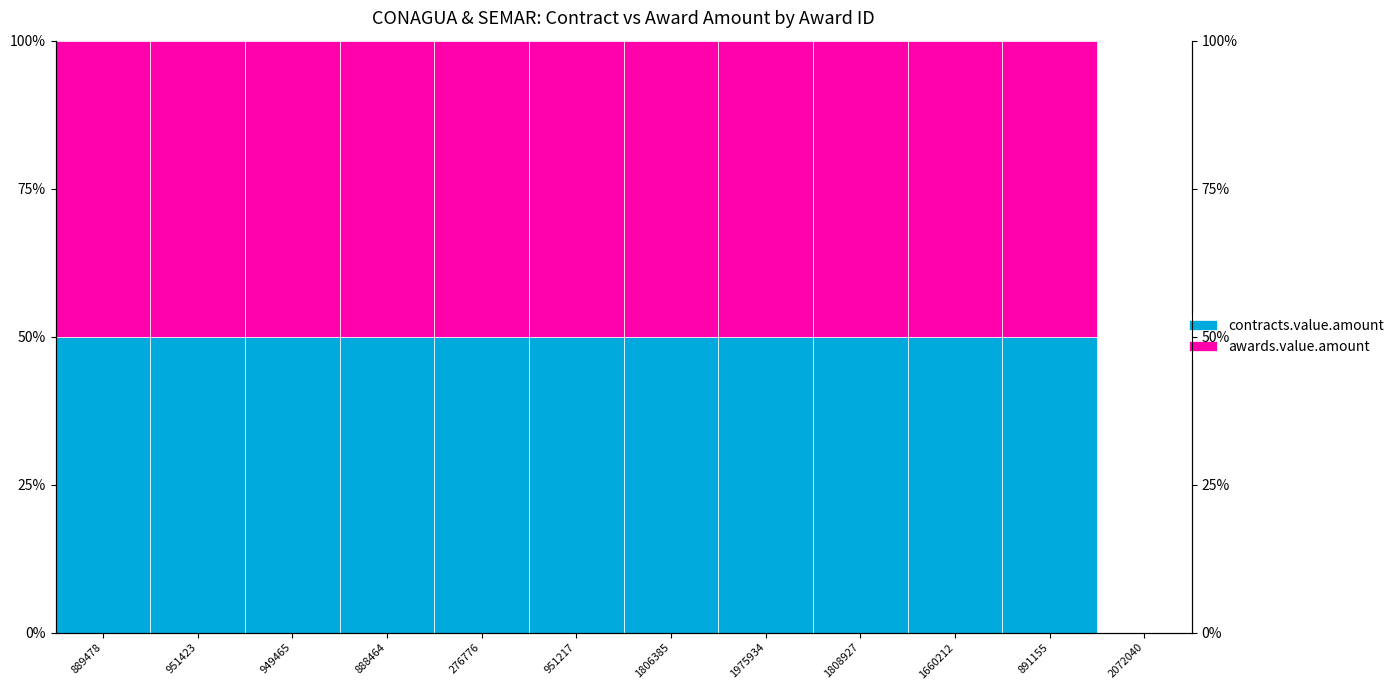

How many values in the contracts.value.amount series exceed 0?

11